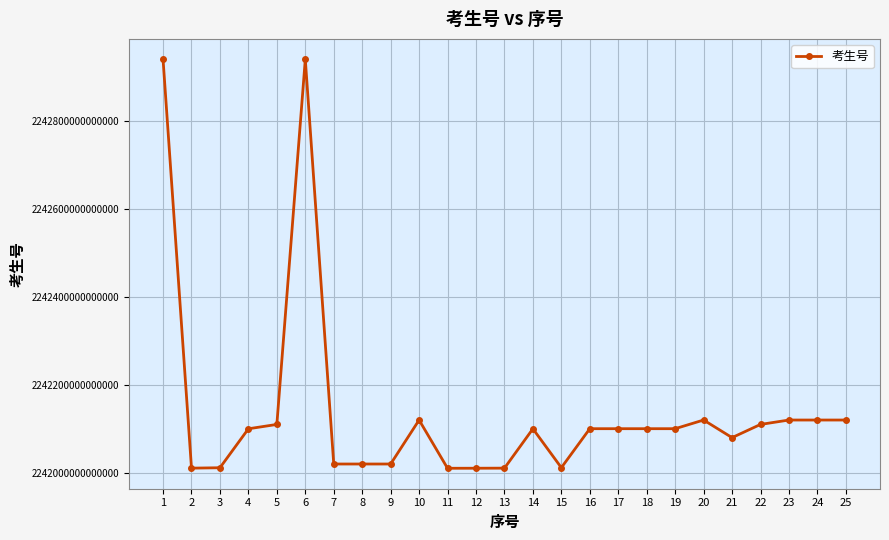

Approximately how many times larger is the value at 19 compared to 25?

1.0